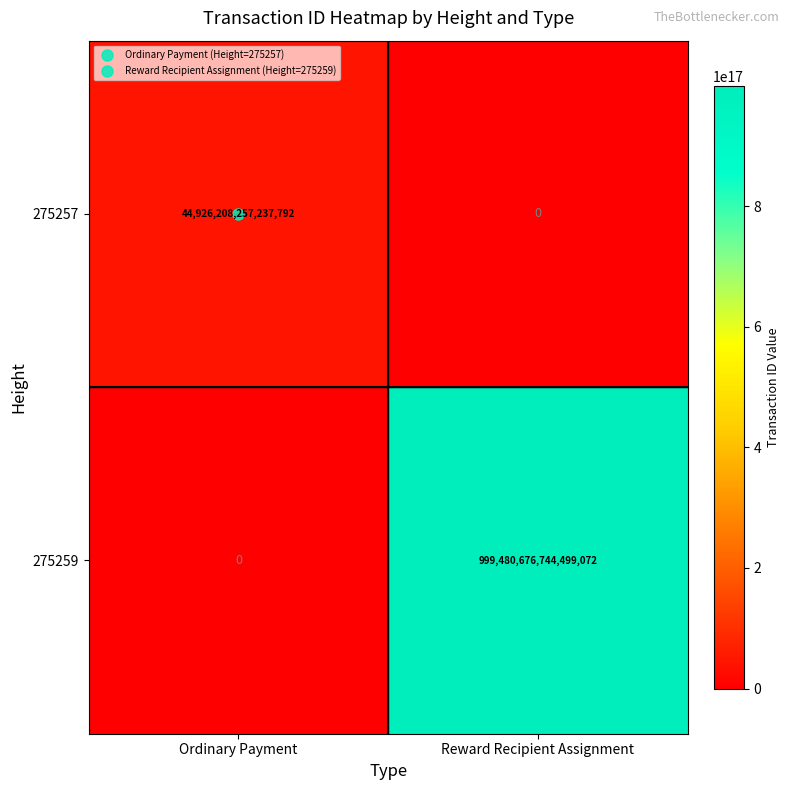

List the series in order of their peak value, lowest first.

275257, 275259